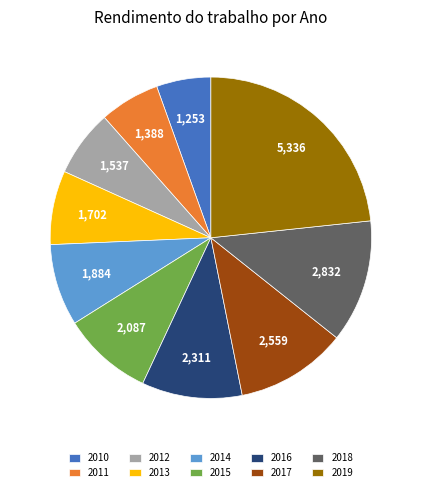

Is it true that 2018 is 12% of the pie?

True